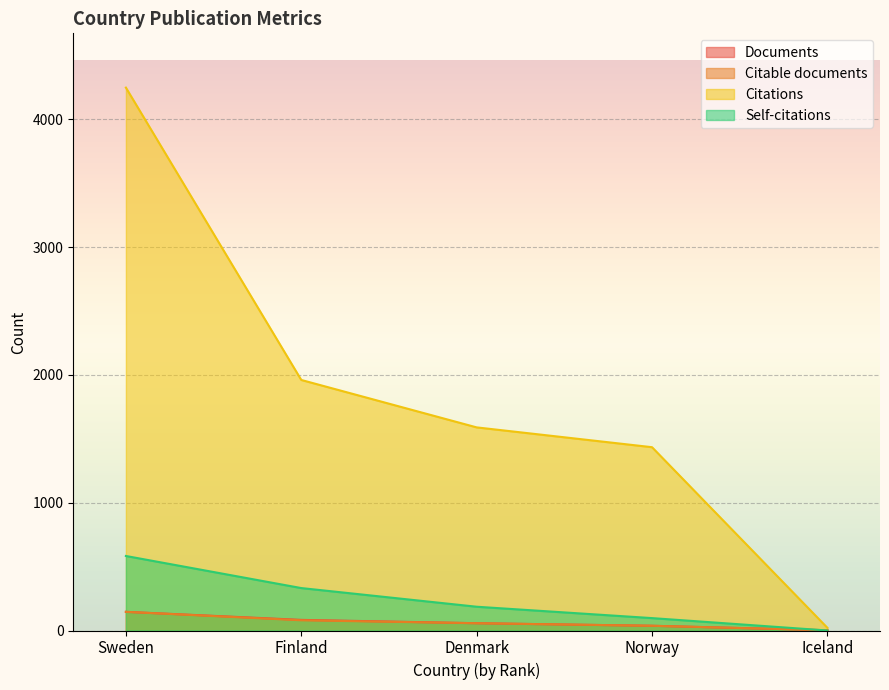

What is the maximum value shown in the chart?

4247